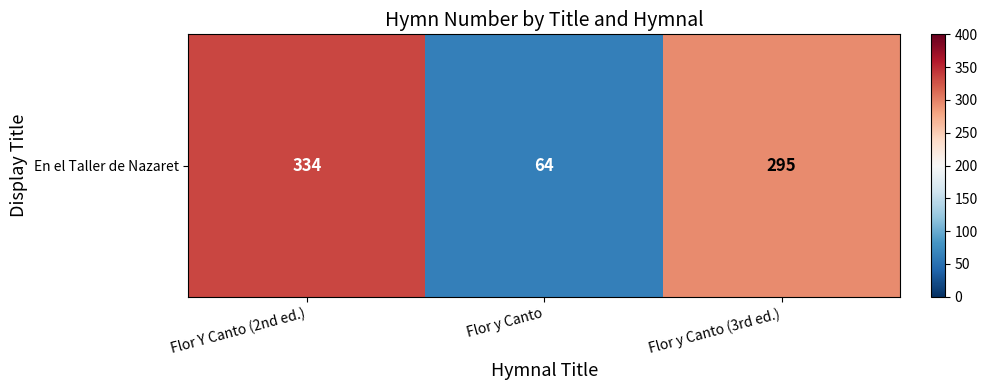

At which category does the chart reach its peak across all series?

Flor Y Canto (2nd ed.)